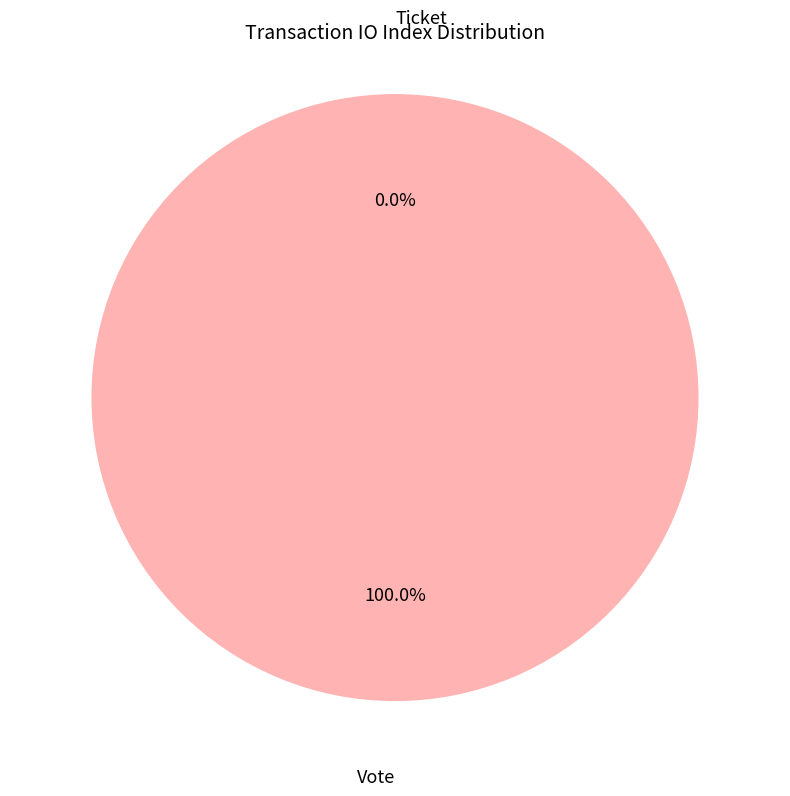

Which category has the biggest portion of the pie?

Vote